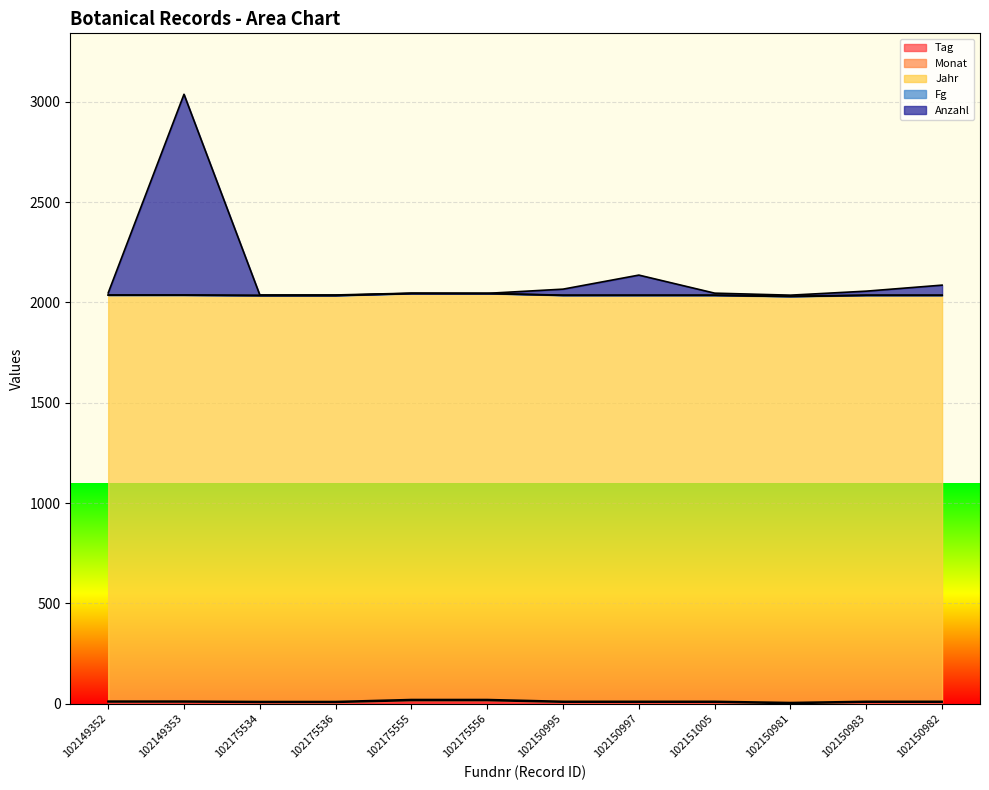

How many lines are shown in the chart?

5